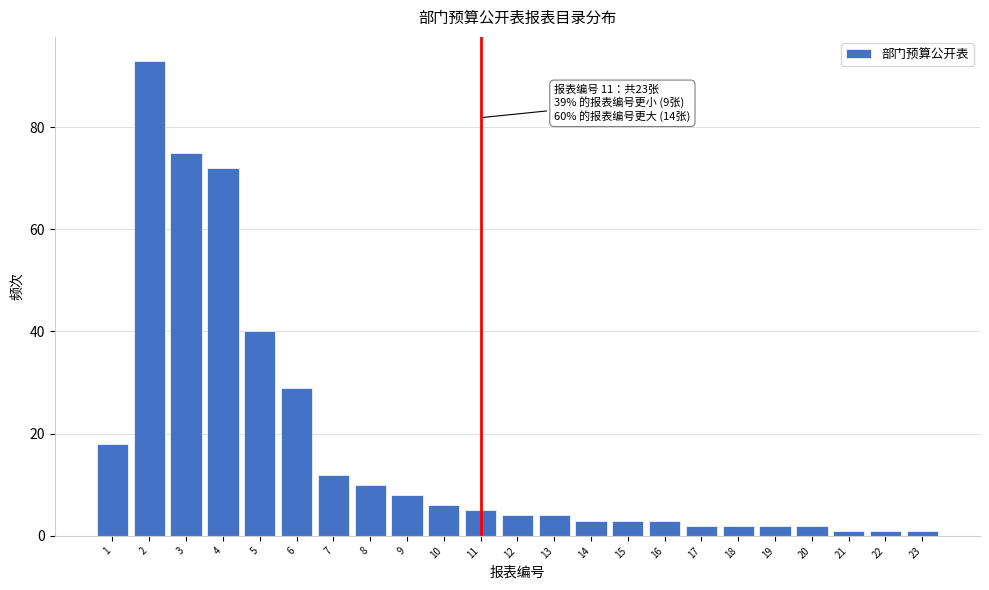

Reading right to left, transcribe all the data shown in this chart.

23=1	22=1	21=1	20=2	19=2	18=2	17=2	16=3	15=3	14=3	13=4	12=4	11=5	10=6	9=8	8=10	7=12	6=29	5=40	4=72	3=75	2=93	1=18